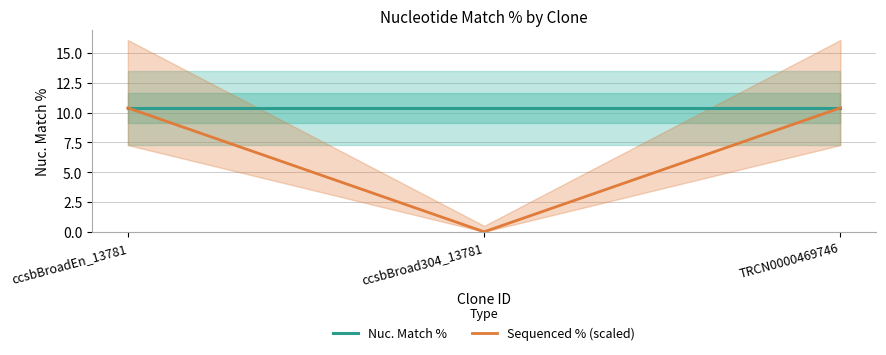

True or false: Nuc. Match % has a value of 15.8 at ccsbBroad304_13781.

False